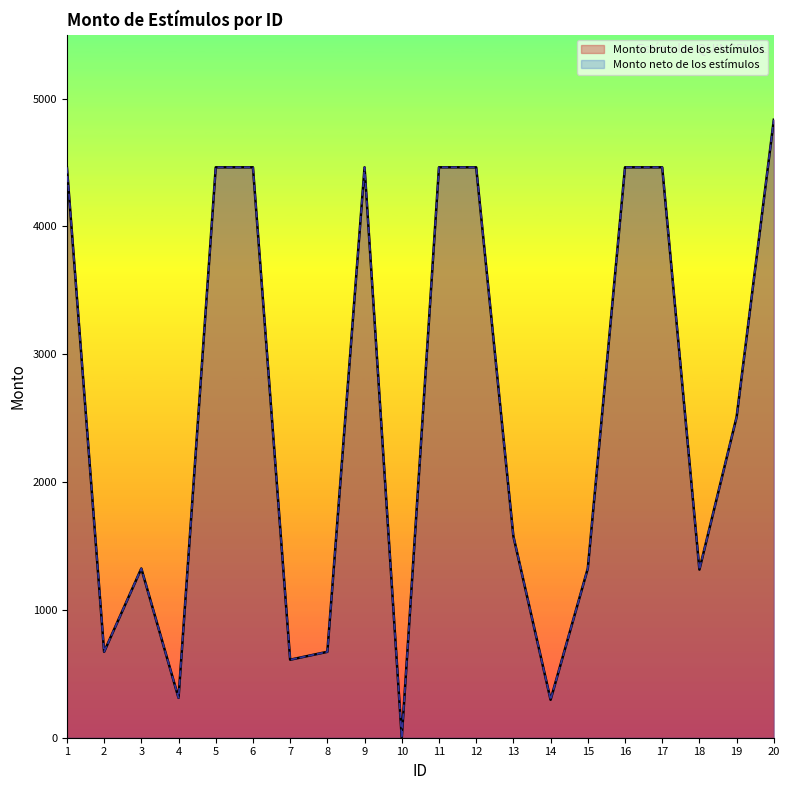

Count the number of categories in the chart.

20